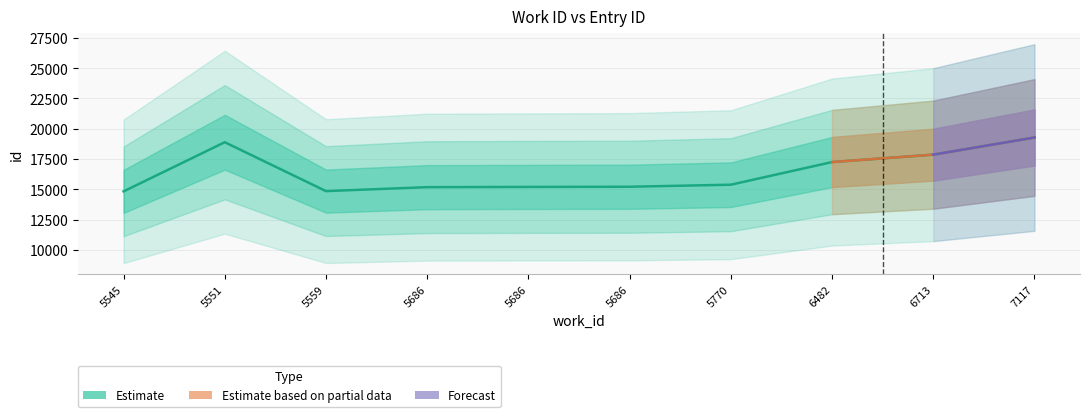

True or false: the data has more than 2 interior local peaks.

False